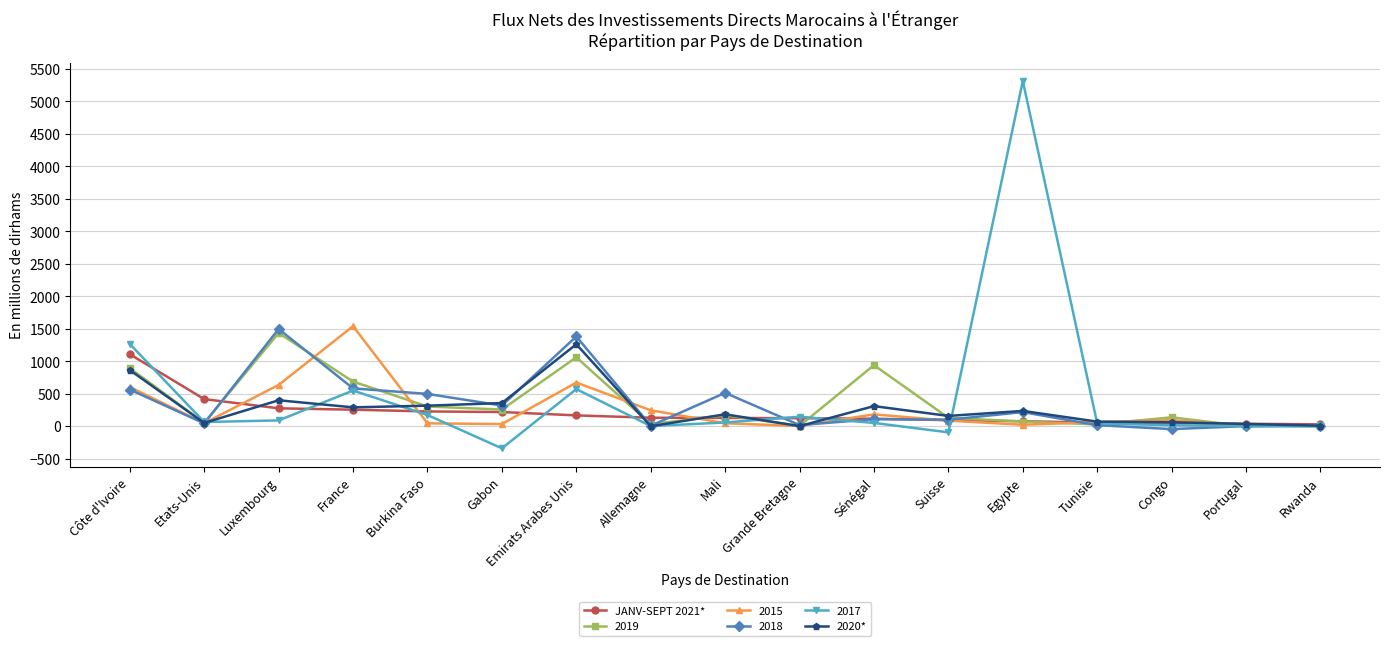

Where does the 2020* series first go above 182?

Côte d'Ivoire